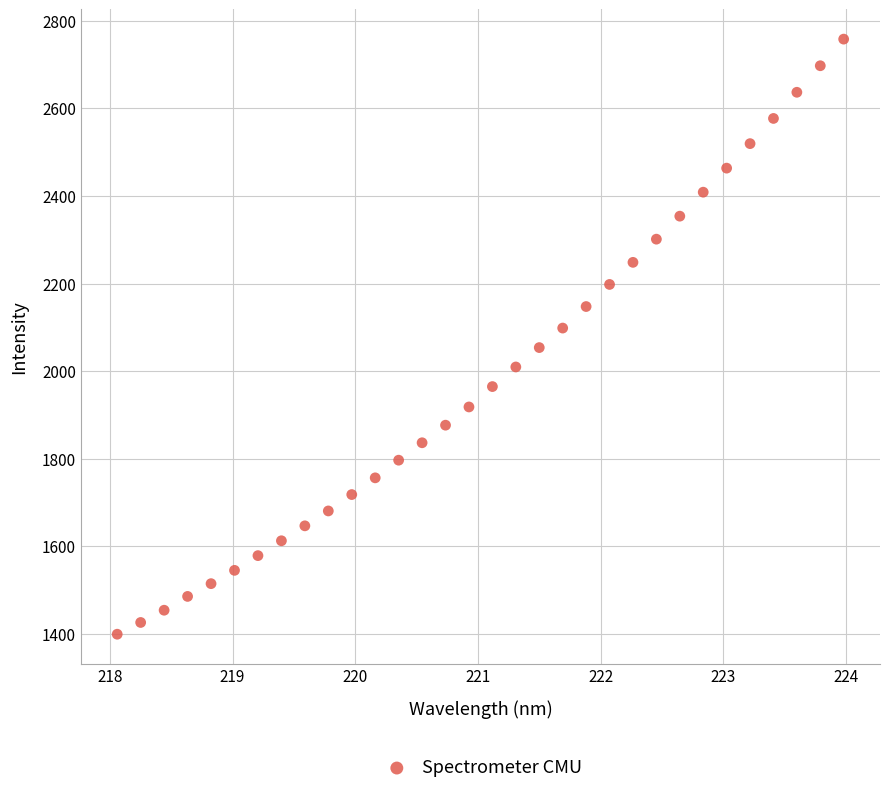

What is the range of Y values (max minus min)?

1358.4